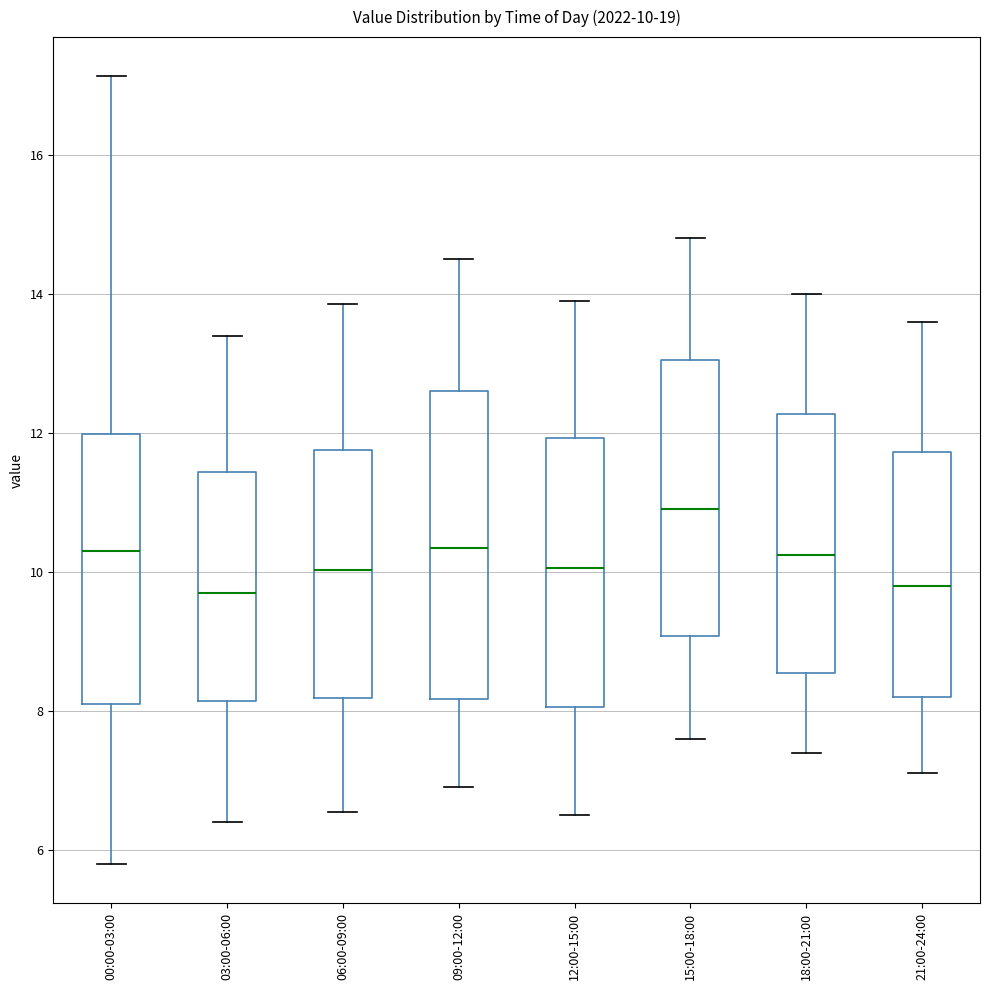

Which box is the tallest, from its lower edge to its upper edge?

09:00-12:00